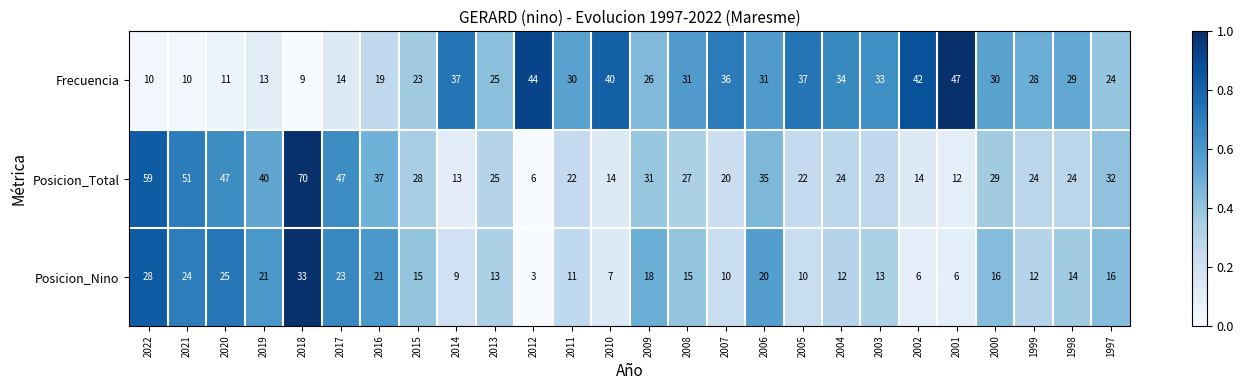

Rank the series by their maximum value, from lowest to highest.

Posicion_Nino, Frecuencia, Posicion_Total